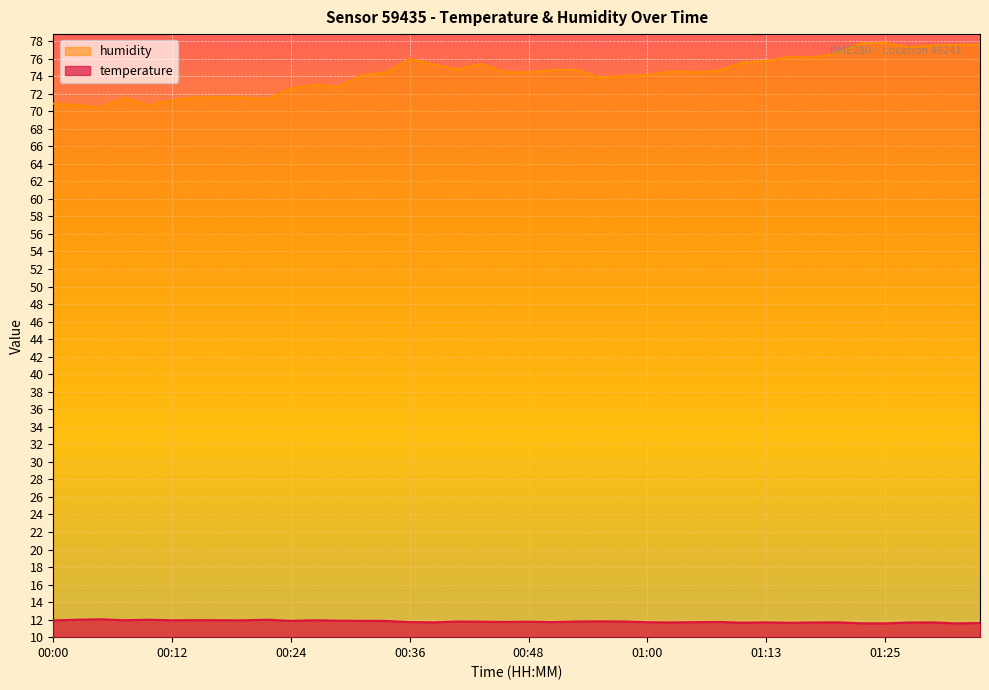

List the series in order of their overall mean, lowest first.

temperature, humidity